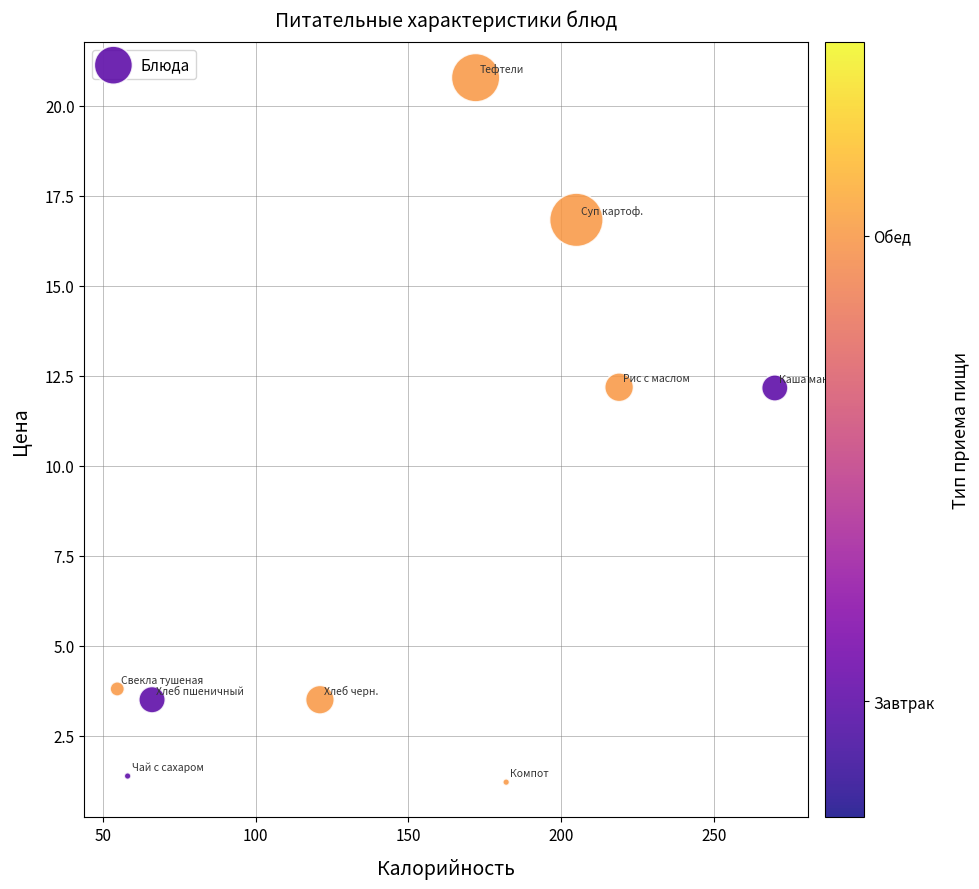

What is the average Y value?

8.4